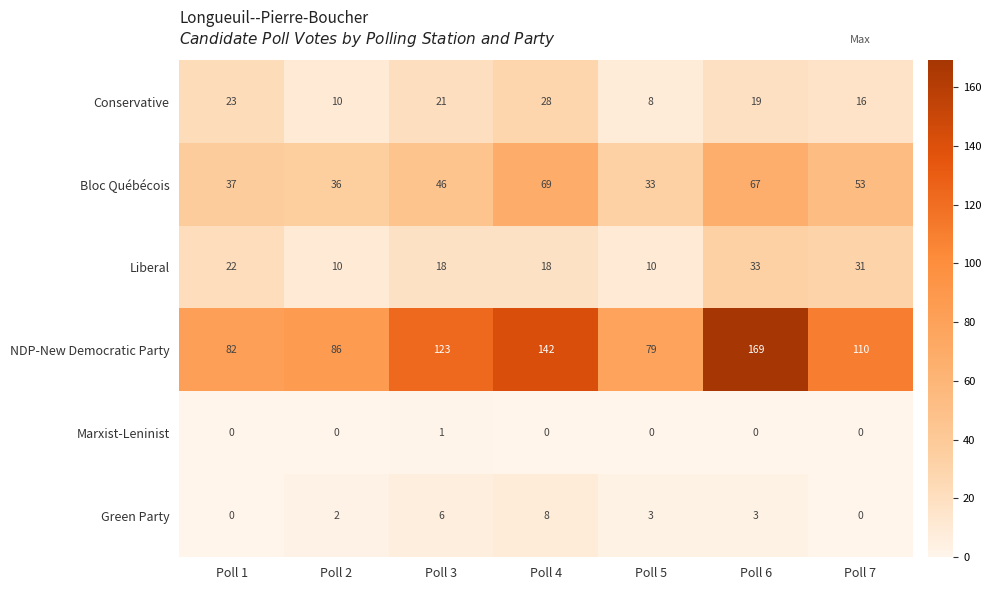

What is the difference between the Green Party values at Poll 1 and Poll 5?

3